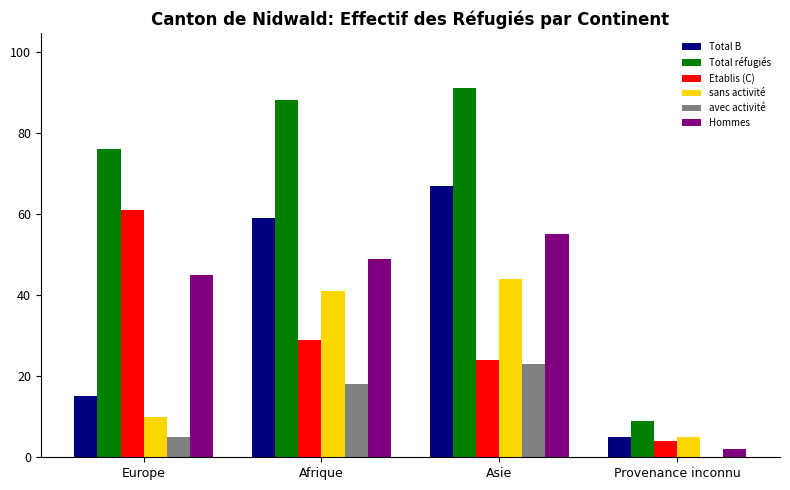

At which label is sans activité closest to 24?

Europe